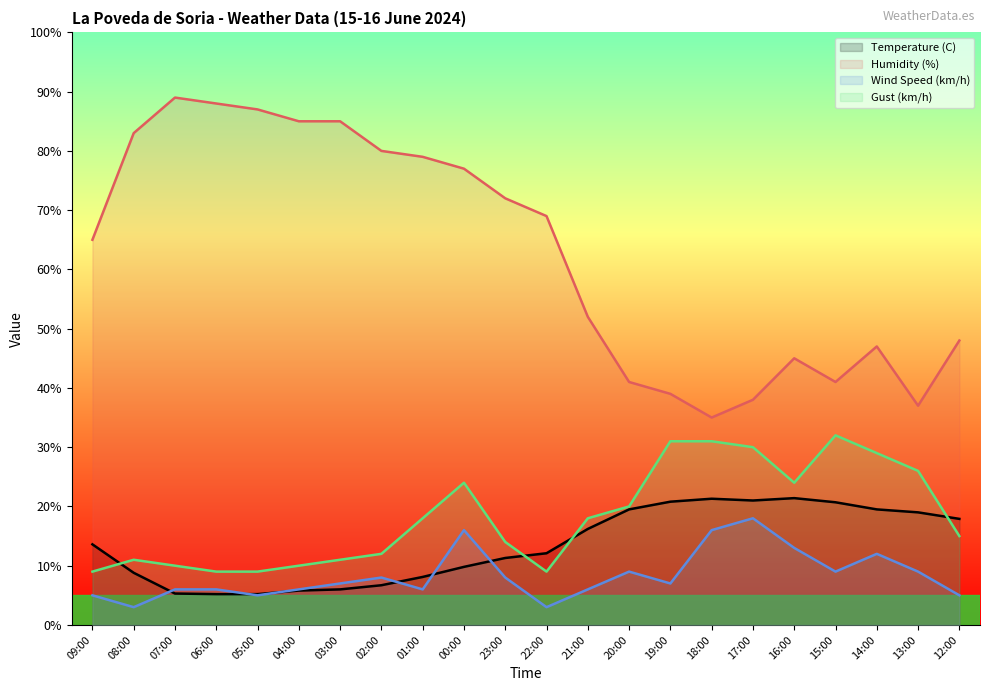

What is the spread (max minus min) of values at 23:00?

64.0